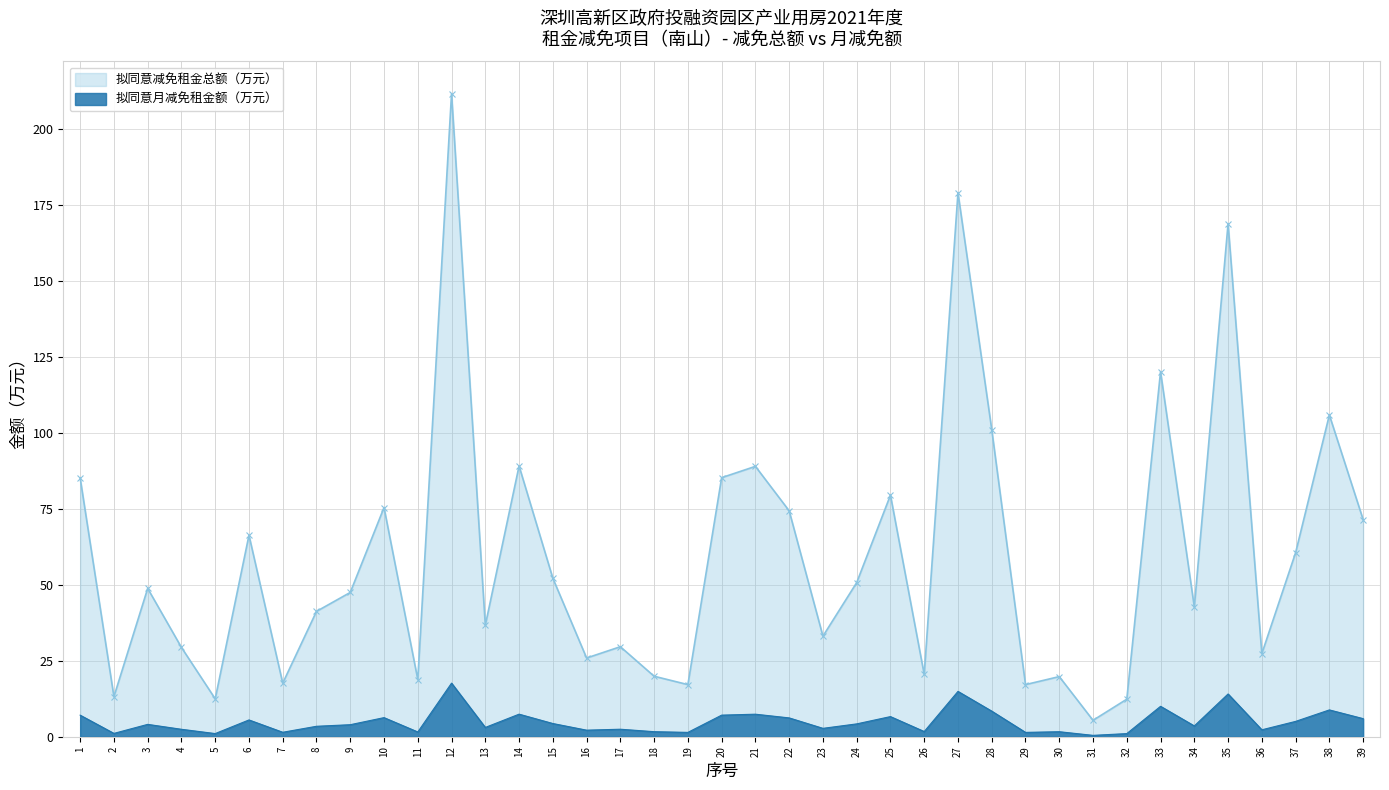

Reading left to right, transcribe all the data shown in this chart.

拟同意减免租金总额（万元）: 85.2	13.2	48.8	29.4	12.5	66.4	17.6	41.3	47.5	75.5	18.8	211.8	36.7	89.2	52.2	25.9	29.6	19.9	17.2	85.3	89.0	74.4	33.1	50.8	79.6	20.5	179.2	101.2	17.2	19.8	5.4	12.4	120.2	42.7	169.0	27.4	60.6	106.0	71.5
拟同意月减免租金额（万元）: 7.1	1.1	4.1	2.5	1.0	5.5	1.5	3.4	4.0	6.3	1.6	17.6	3.1	7.4	4.3	2.2	2.5	1.7	1.4	7.1	7.4	6.2	2.8	4.2	6.6	1.7	14.9	8.4	1.4	1.6	0.5	1.0	10.0	3.6	14.1	2.3	5.0	8.8	6.0